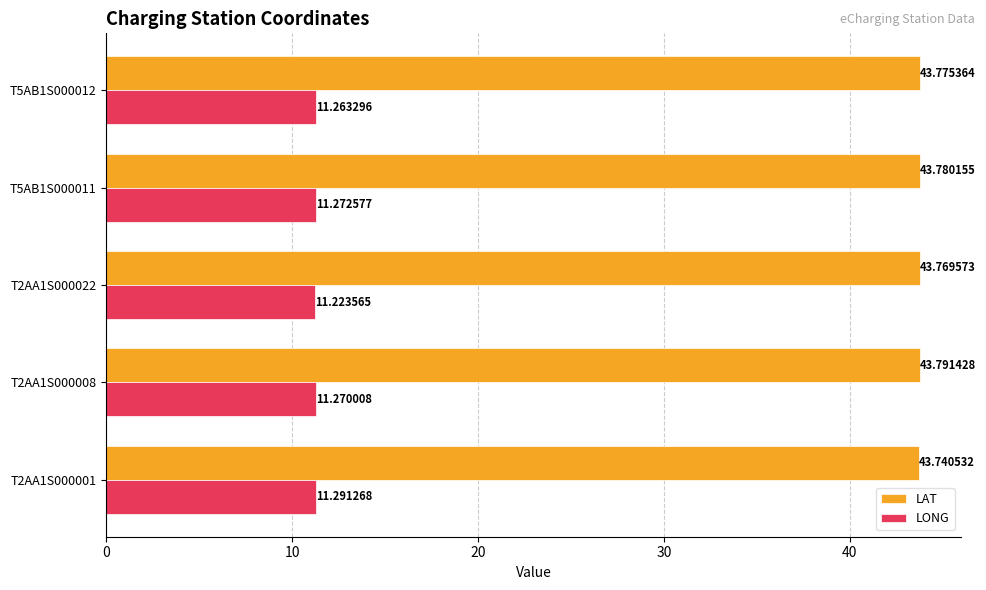

List the labels in order of LAT value, largest first.

T2AA1S000008, T5AB1S000011, T5AB1S000012, T2AA1S000022, T2AA1S000001